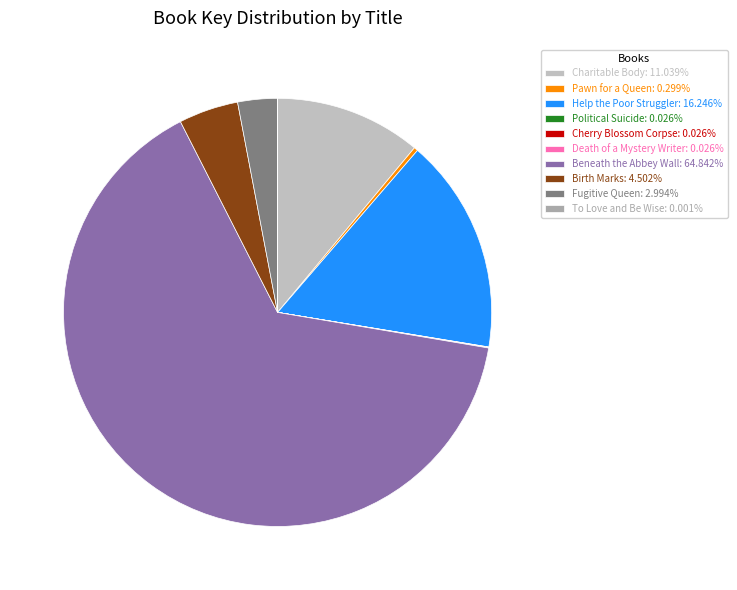

How many segments does this pie chart have?

10